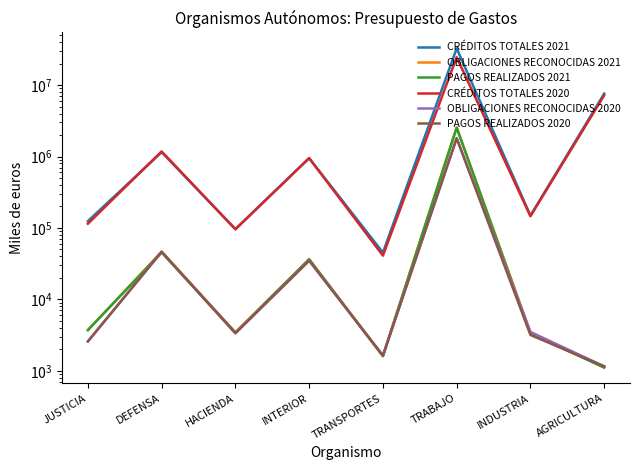

What is the value of the PAGOS REALIZADOS 2021 point at the 8th from the left?

1110